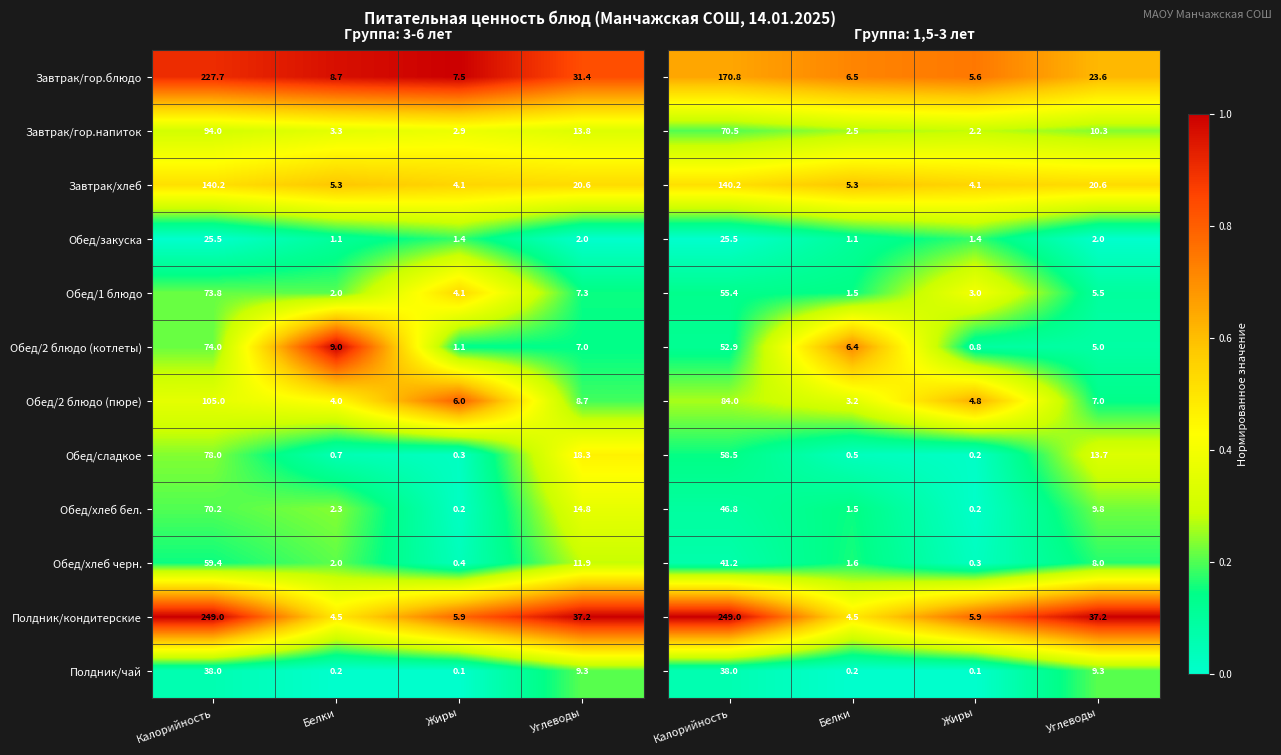

The Обед/2 блюдо (котлеты) series shows 0.6 at Жиры. True or false?

False